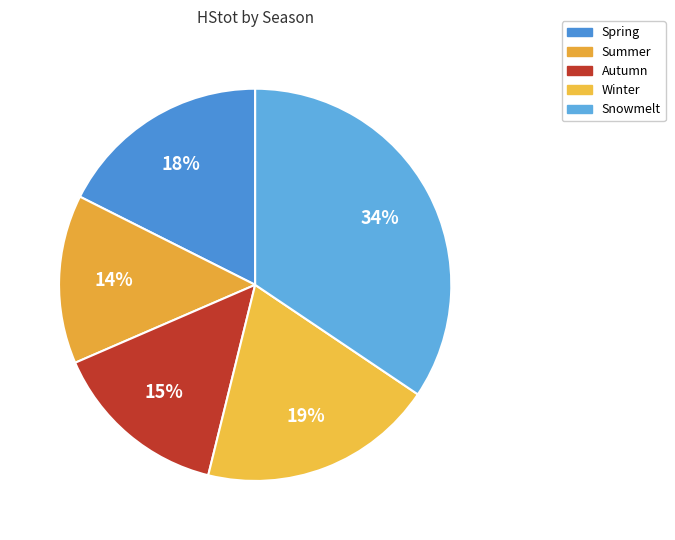

How many segments does this pie chart have?

5